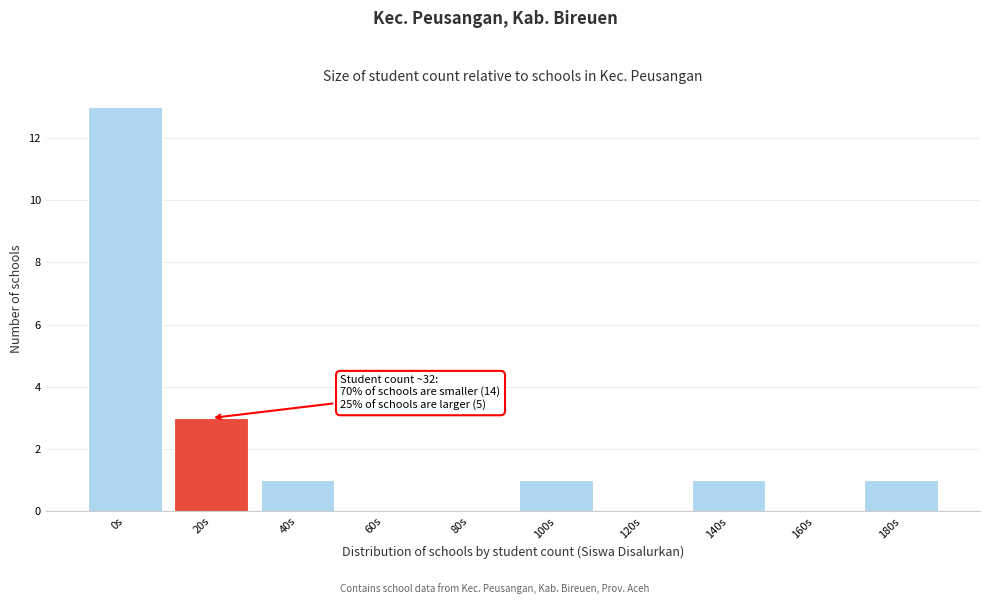

Reading left to right, list all the values displayed in this chart.

0s=13	20s=3	40s=1	60s=0	80s=0	100s=1	120s=0	140s=1	160s=0	180s=1